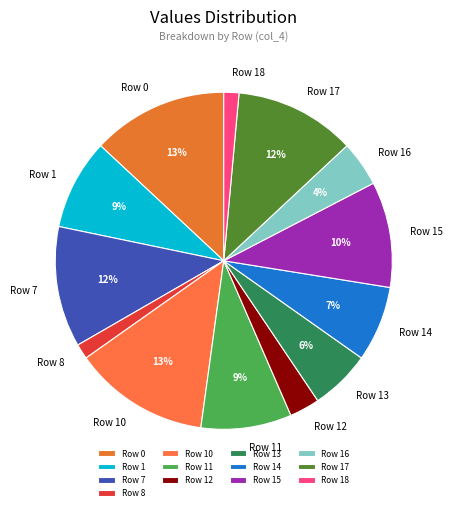

True or false: Row 10 accounts for 21% of the total.

False